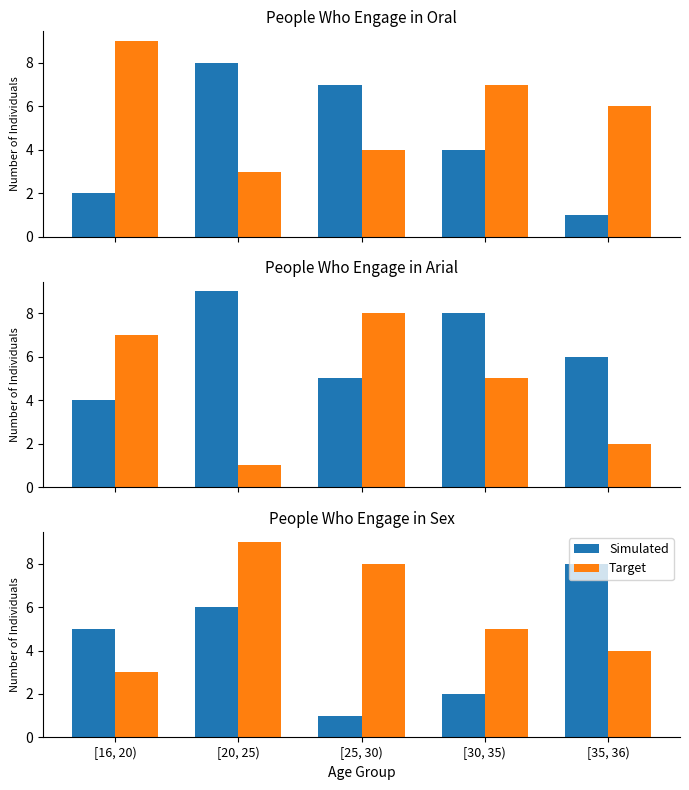

What is the minimum value shown in the chart?

1